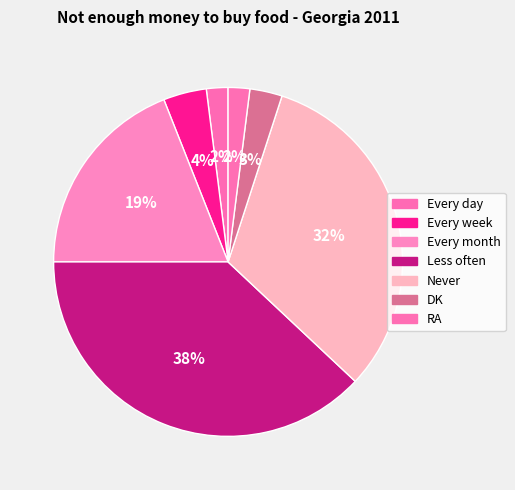

How many segments does this pie chart have?

7